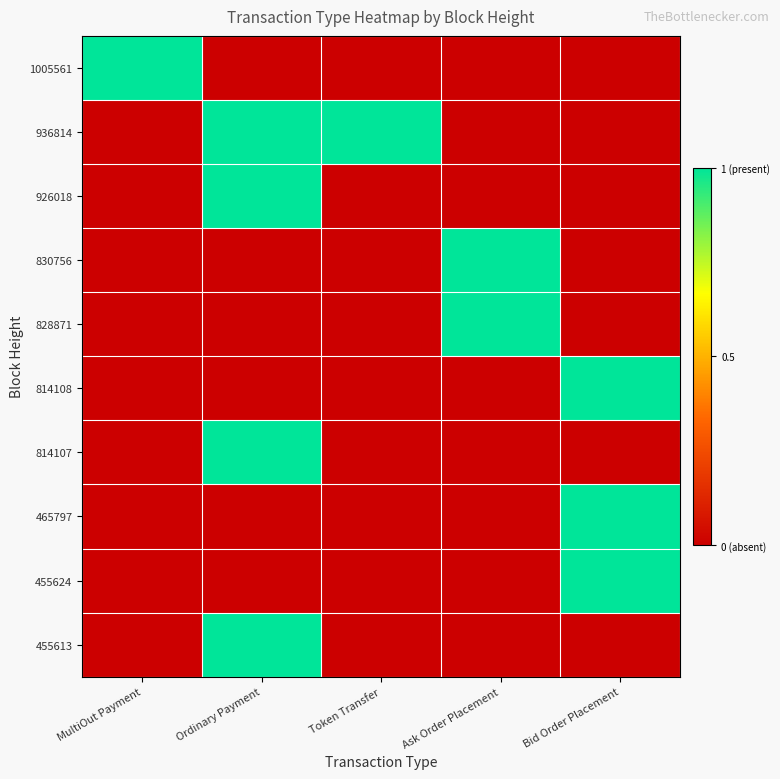

What is the total value across all series at Ordinary Payment?

4